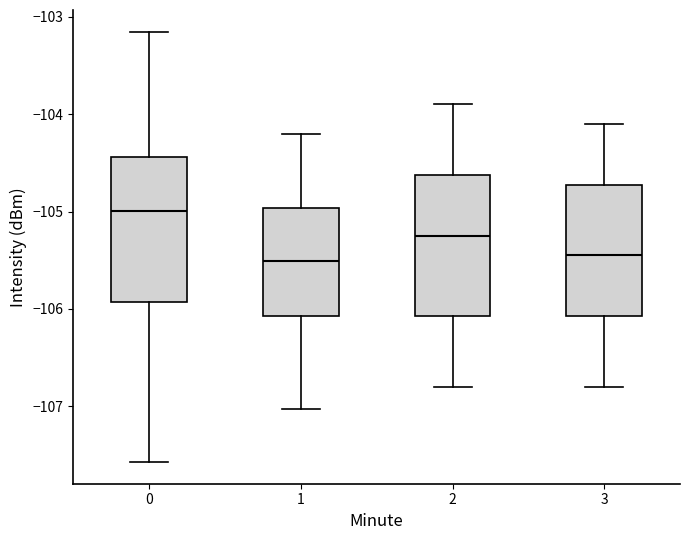

Where is the lower edge of the box at x = 3 on the y-axis? The values are not printed on the chart, so give them approximately, as read against the axis.

-106.1